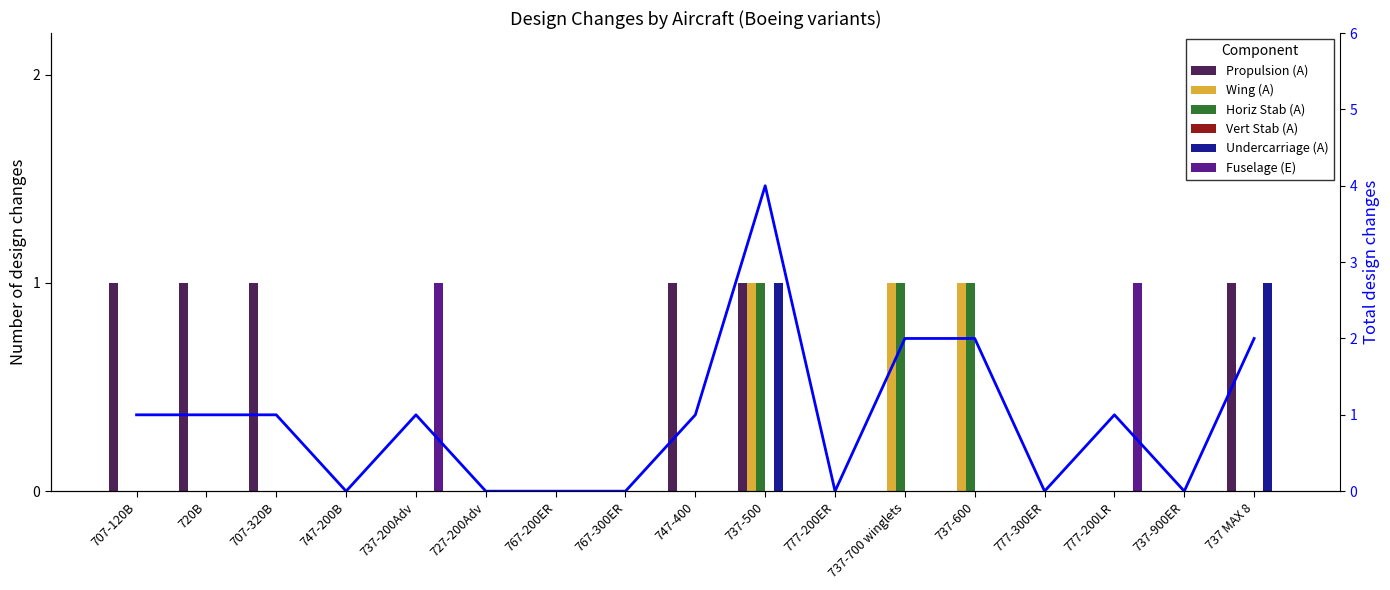

Which series has the largest range (max minus min)?

Propulsion (A)